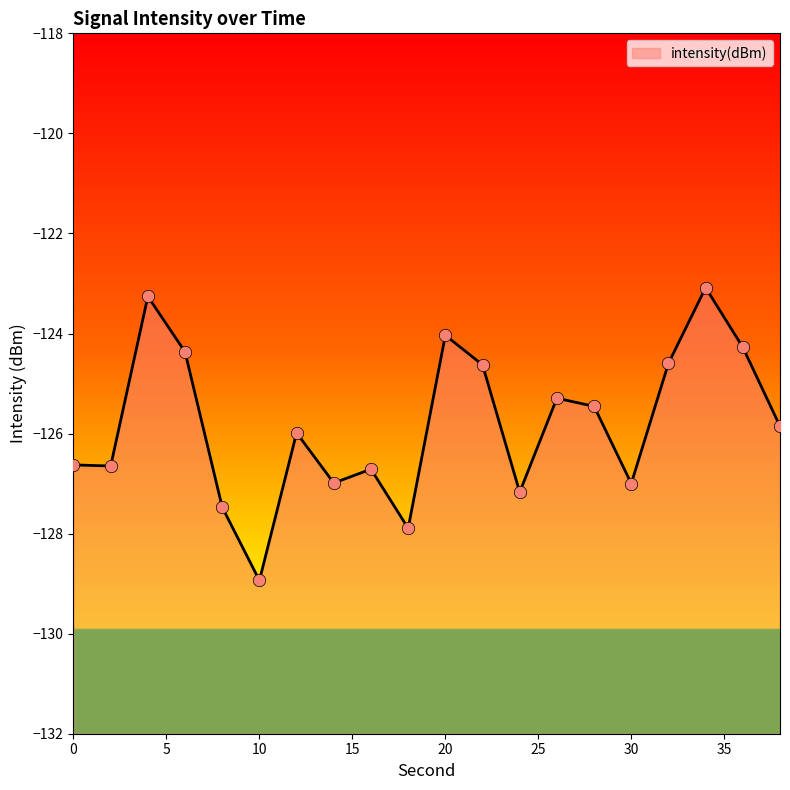

What is the change in value from 18 to 32?

+3.3